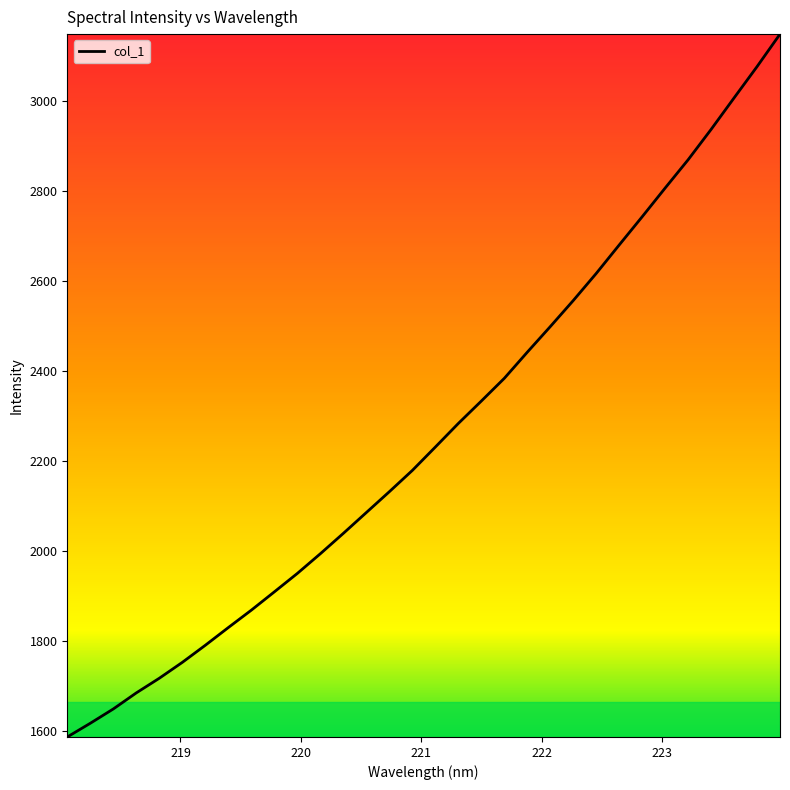

What is the smallest value displayed?

1586.5